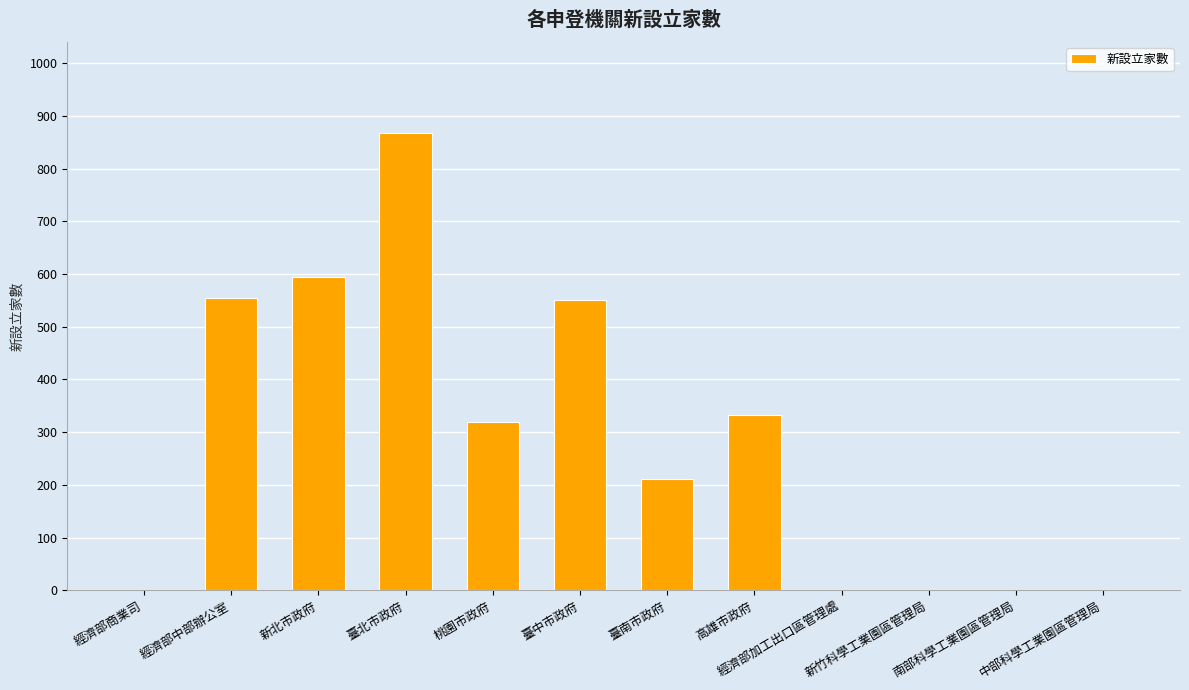

What is the maximum value shown in the chart?

867